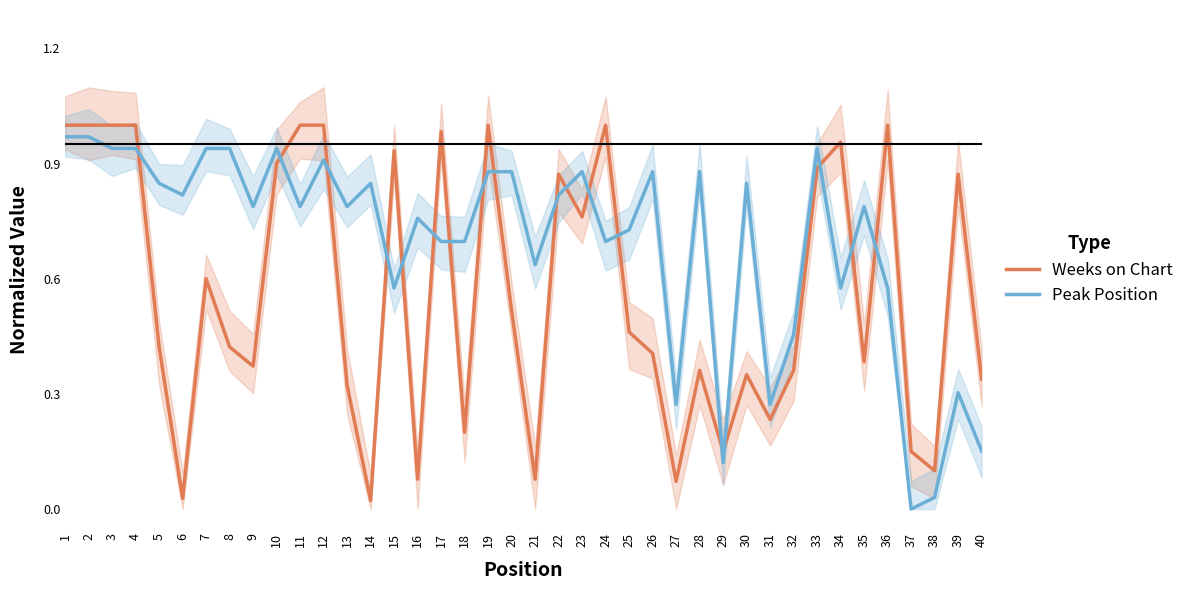

Which series has the largest range (max minus min)?

Weeks on Chart